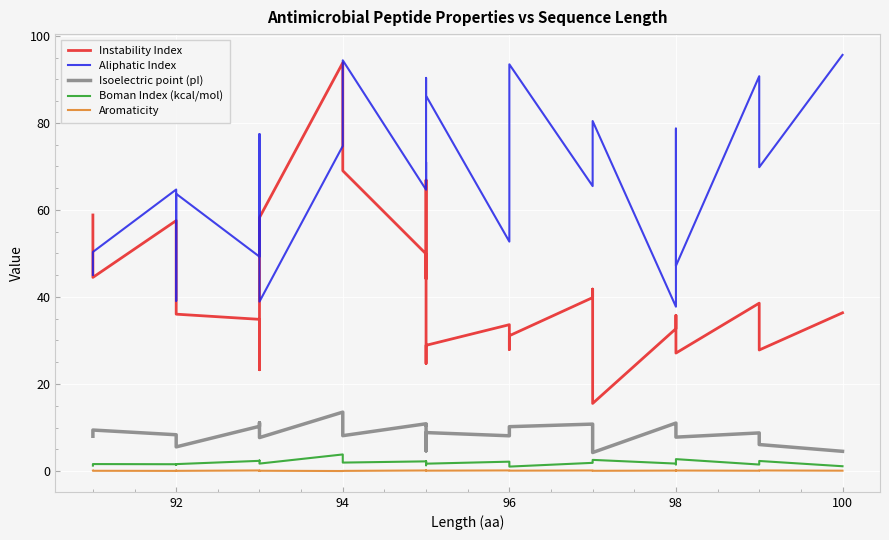

What are all the series names shown in the legend?

Instability Index, Aliphatic Index, Isoelectric point (pI), Boman Index (kcal/mol), Aromaticity